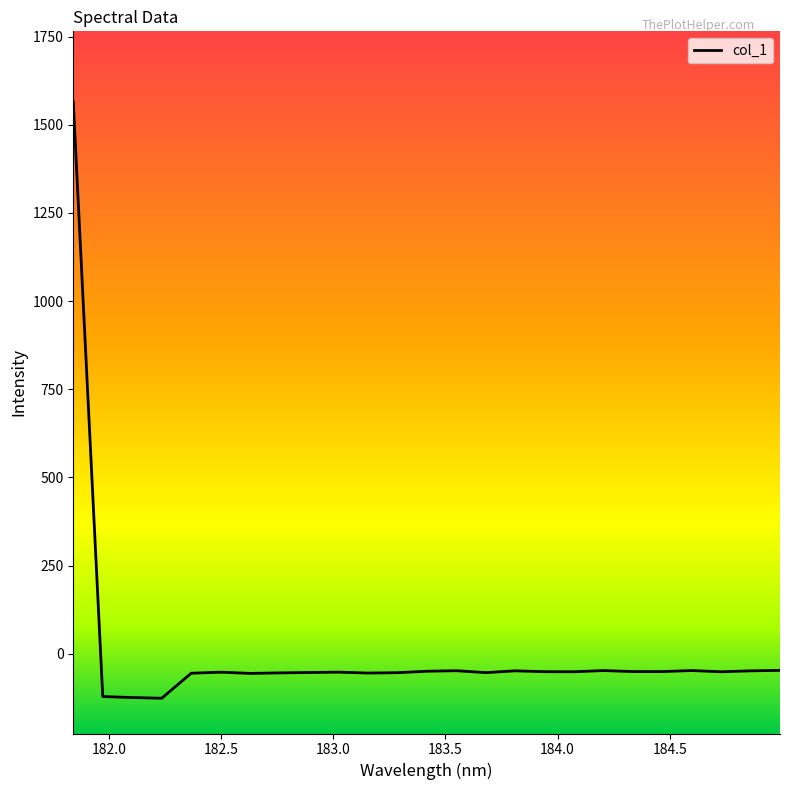

What is the difference between the maximum and minimum values?

1691.0